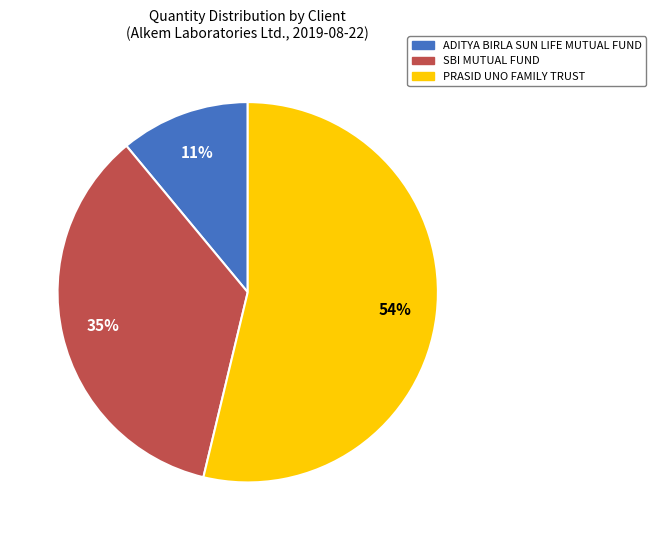

Does any single category account for the majority?

Yes